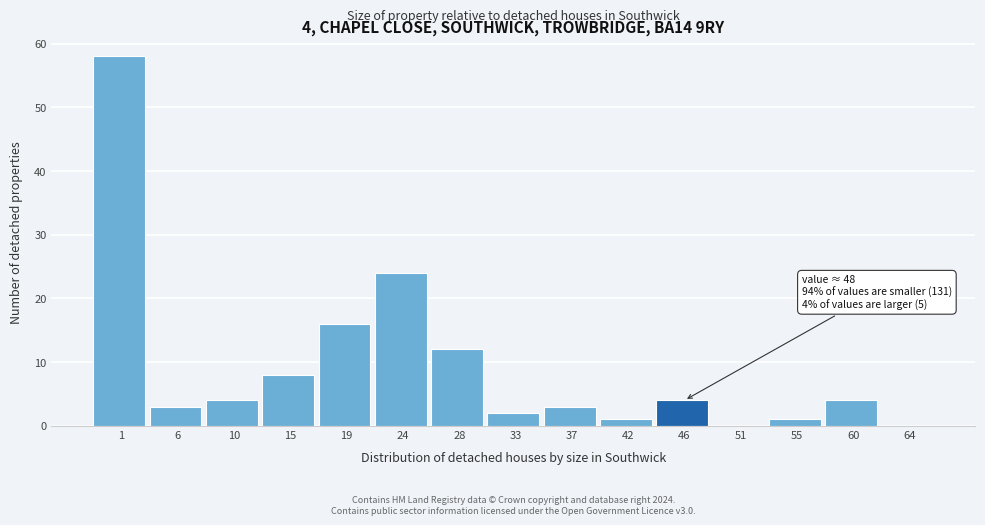

Reading left to right, transcribe all the data shown in this chart.

1=58	6=3	10=4	15=8	19=16	24=24	28=12	33=2	37=3	42=1	46=4	51=0	55=1	60=4	64=0